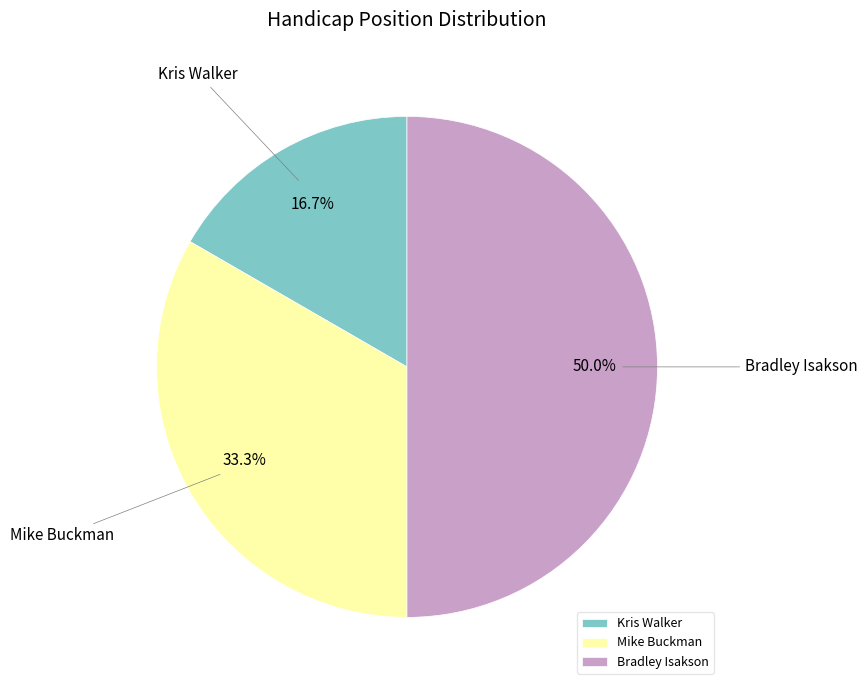

Count the number of slices in the pie.

3